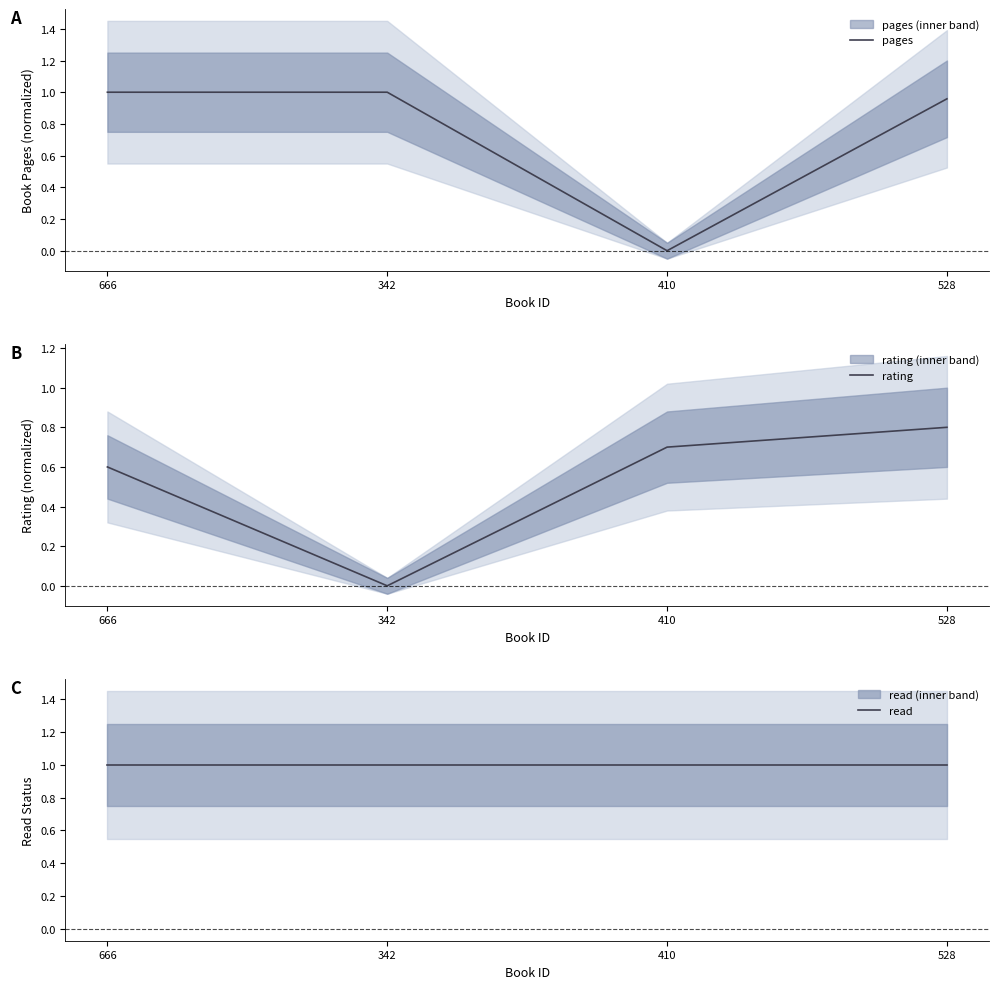

Reading left to right, list all the values displayed in this chart.

pages: 1.0	1.0	0.0	1.0
rating: 0.6	0.0	0.7	0.8
read: 1.0	1.0	1.0	1.0